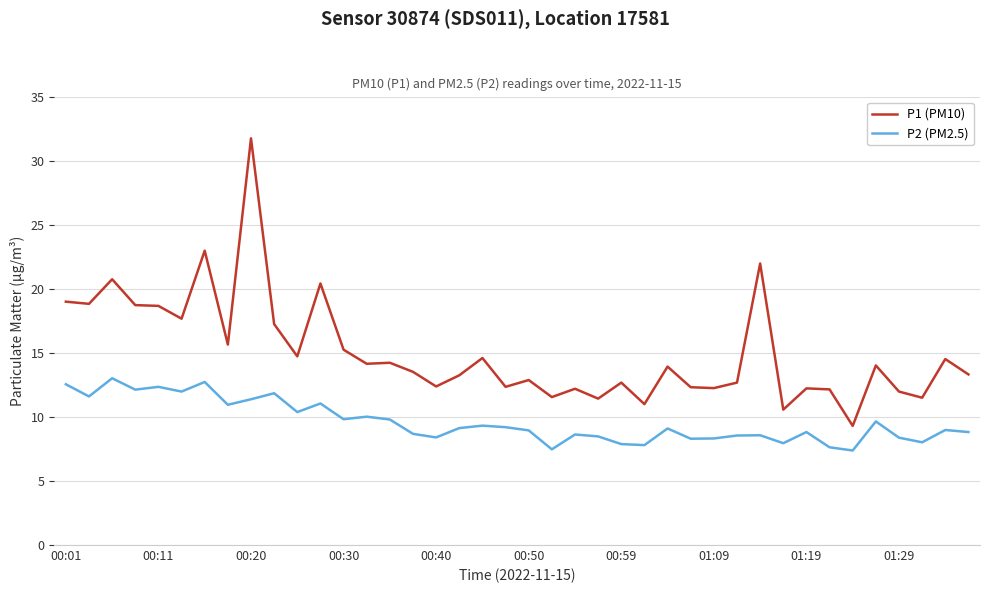

Which series has the largest range (max minus min)?

P1 (PM10)